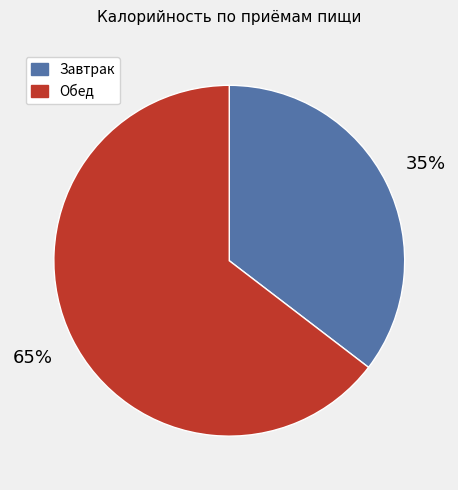

To the nearest percent, what portion does Завтрак represent?

35%